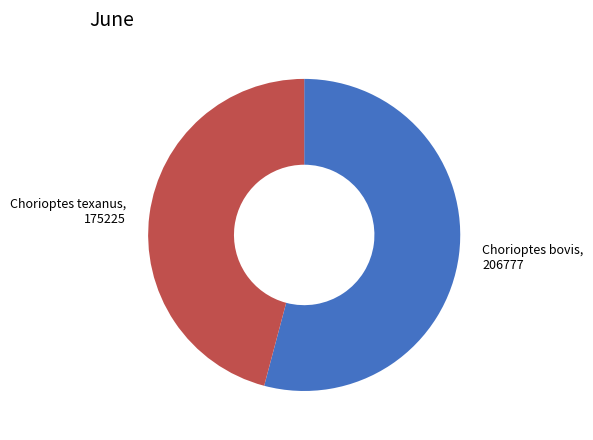

Is there a majority slice in this chart?

Yes